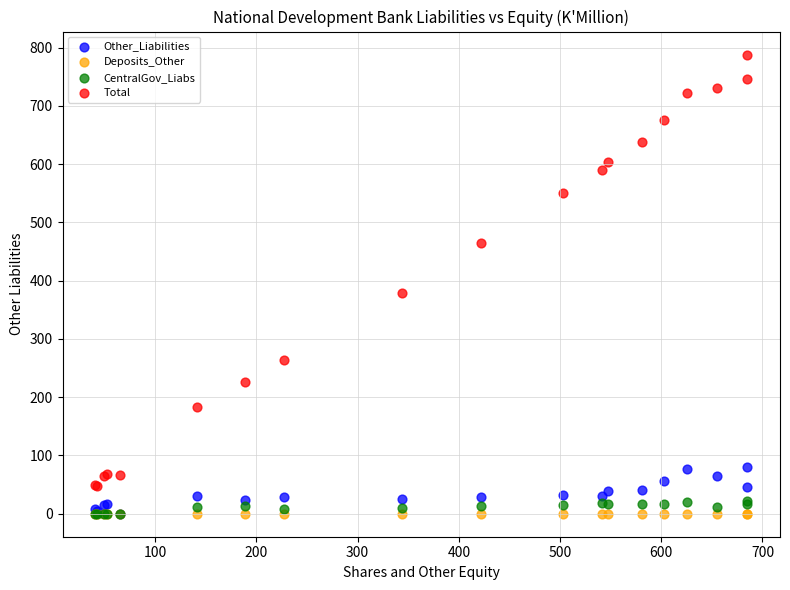

Across all series, what Y value is closest to 394?

379.1